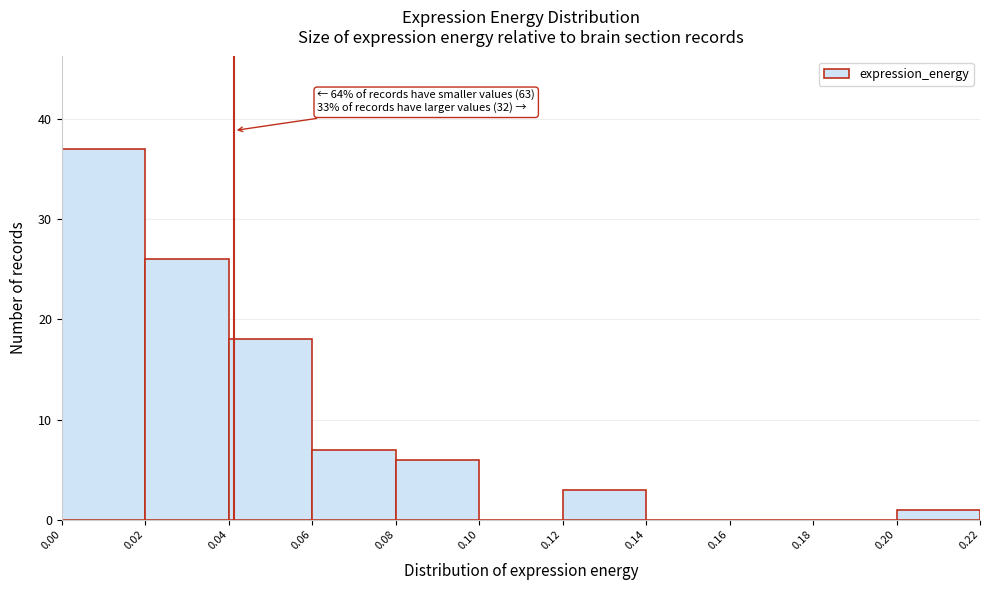

Over which range of the x-axis is the bar tallest?

0.00 to 0.02